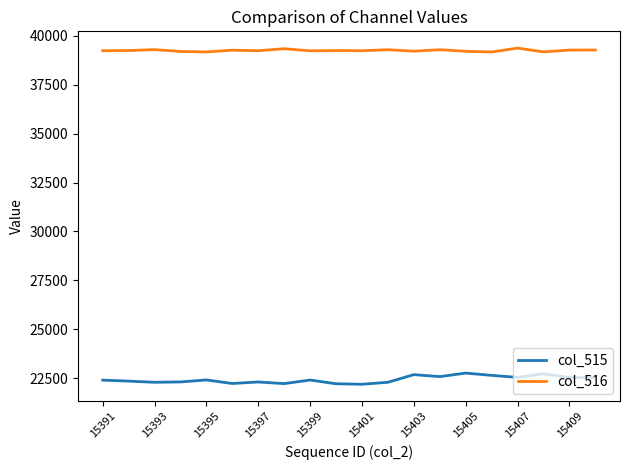

True or false: col_515 and col_516 intersect in this chart.

False